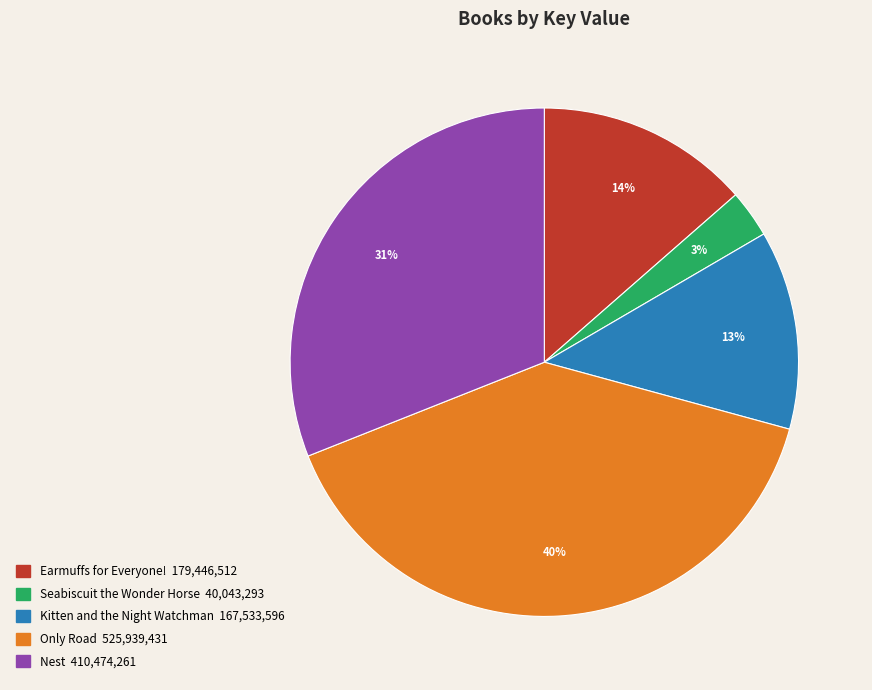

To the nearest percent, what is the difference between the Earmuffs for Everyone! and Seabiscuit the Wonder Horse slice percentages?

11%